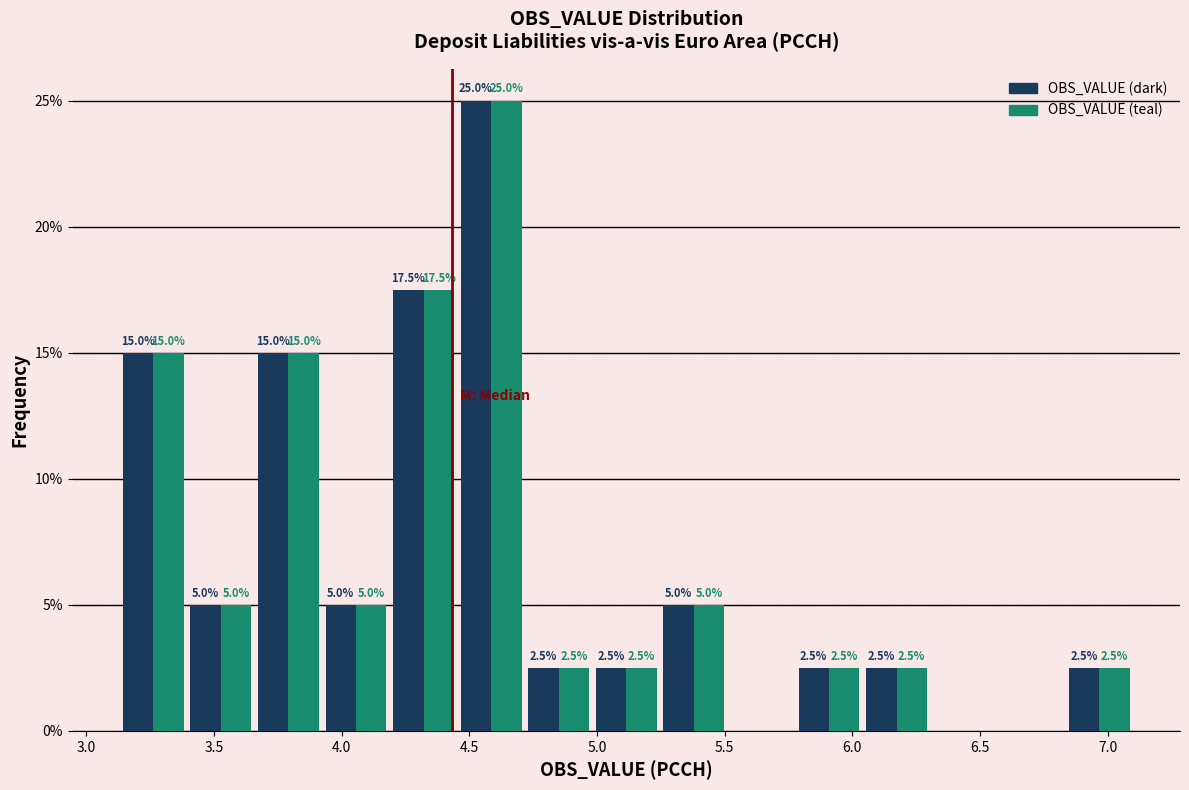

In the OBS_VALUE (dark) series, which range on the x-axis has the tallest bar?

4.45 to 4.70